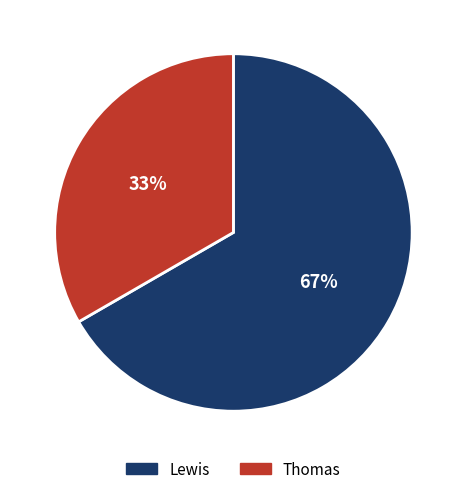

Which category has the biggest portion of the pie?

Lewis